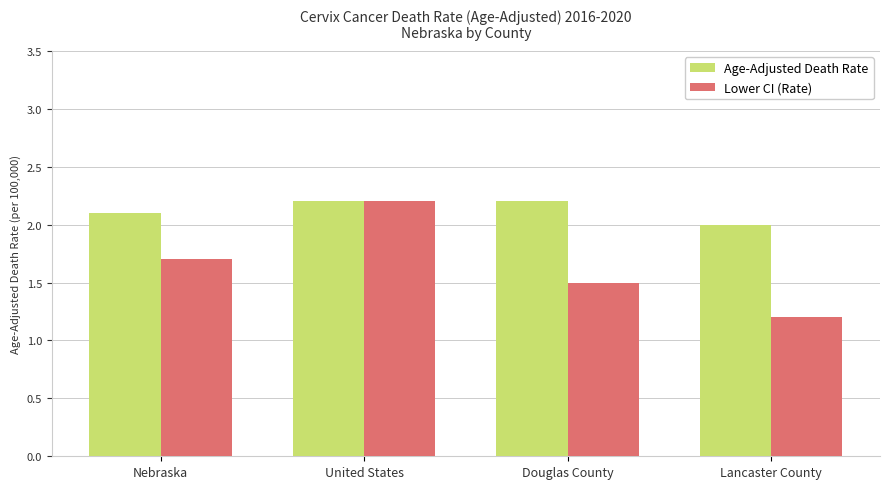

At which category is the sum across all series the highest?

United States